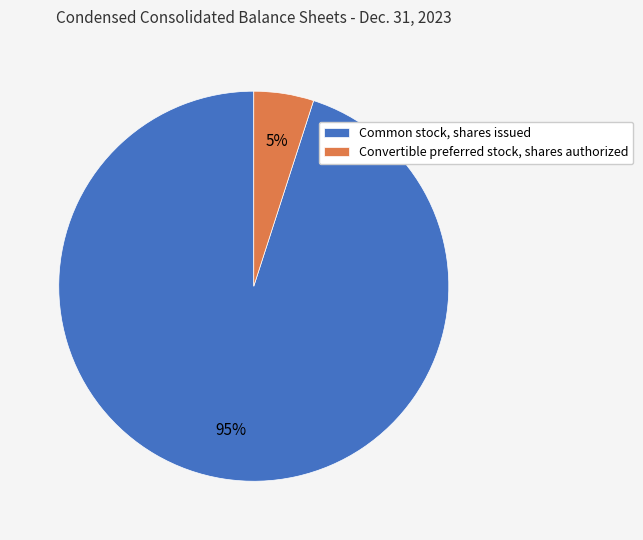

Is there any slice that represents more than half of the pie?

Yes